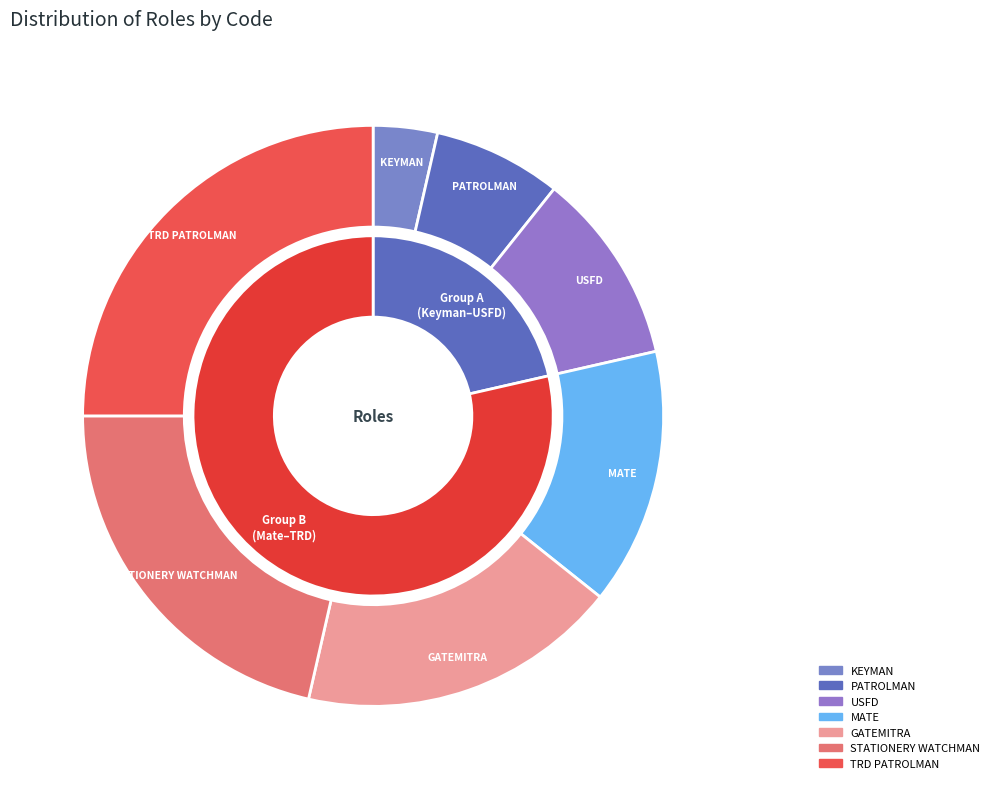

Does any single category account for the majority?

No